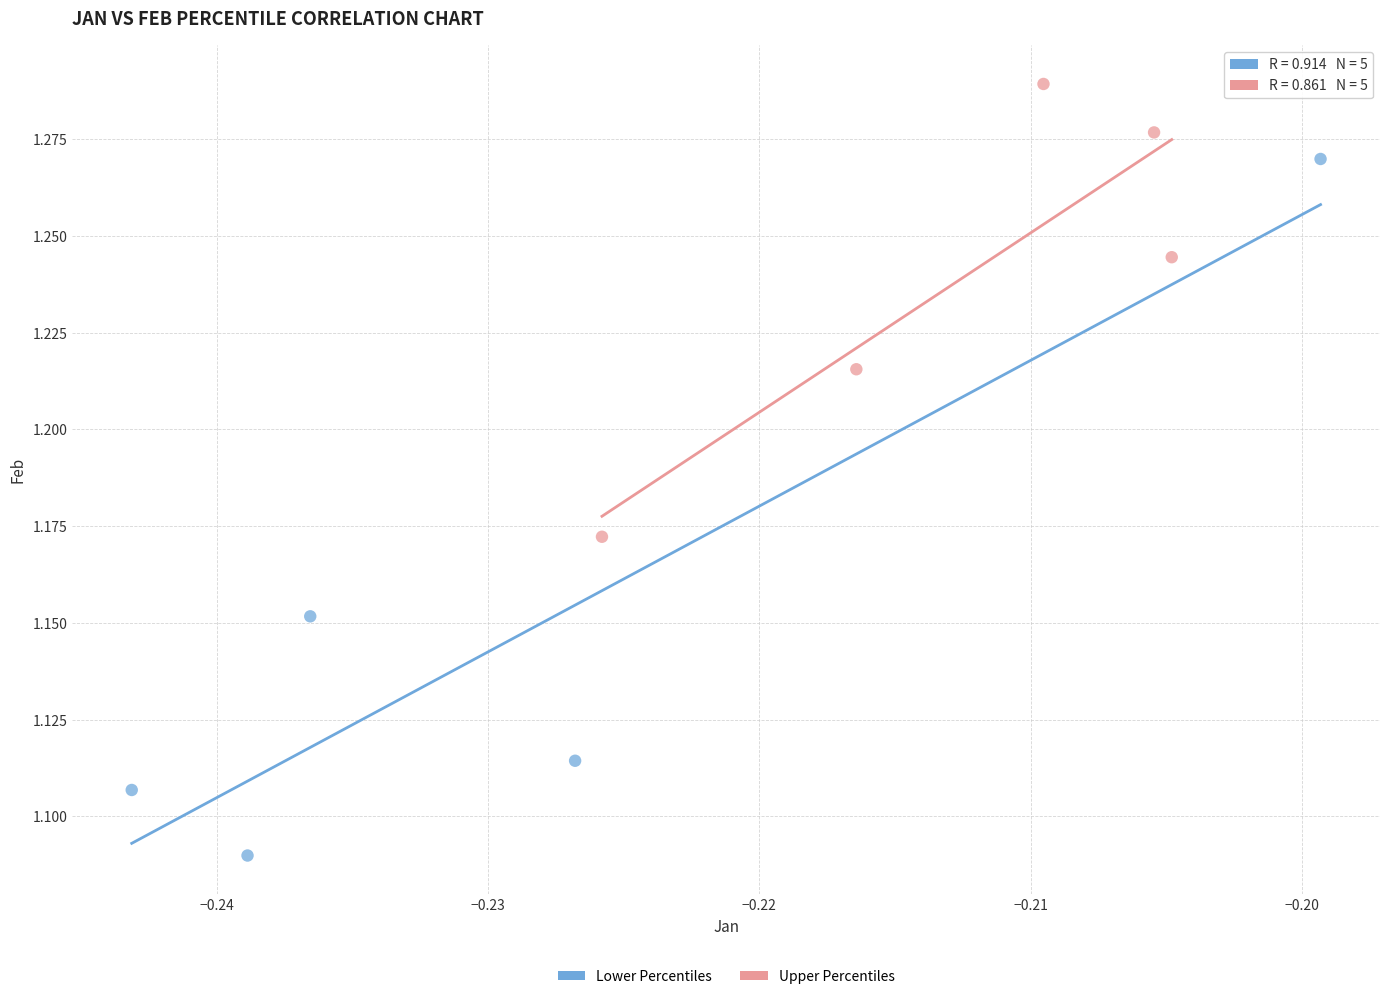

Which series has the largest Y range (max minus min)?

Lower Percentiles